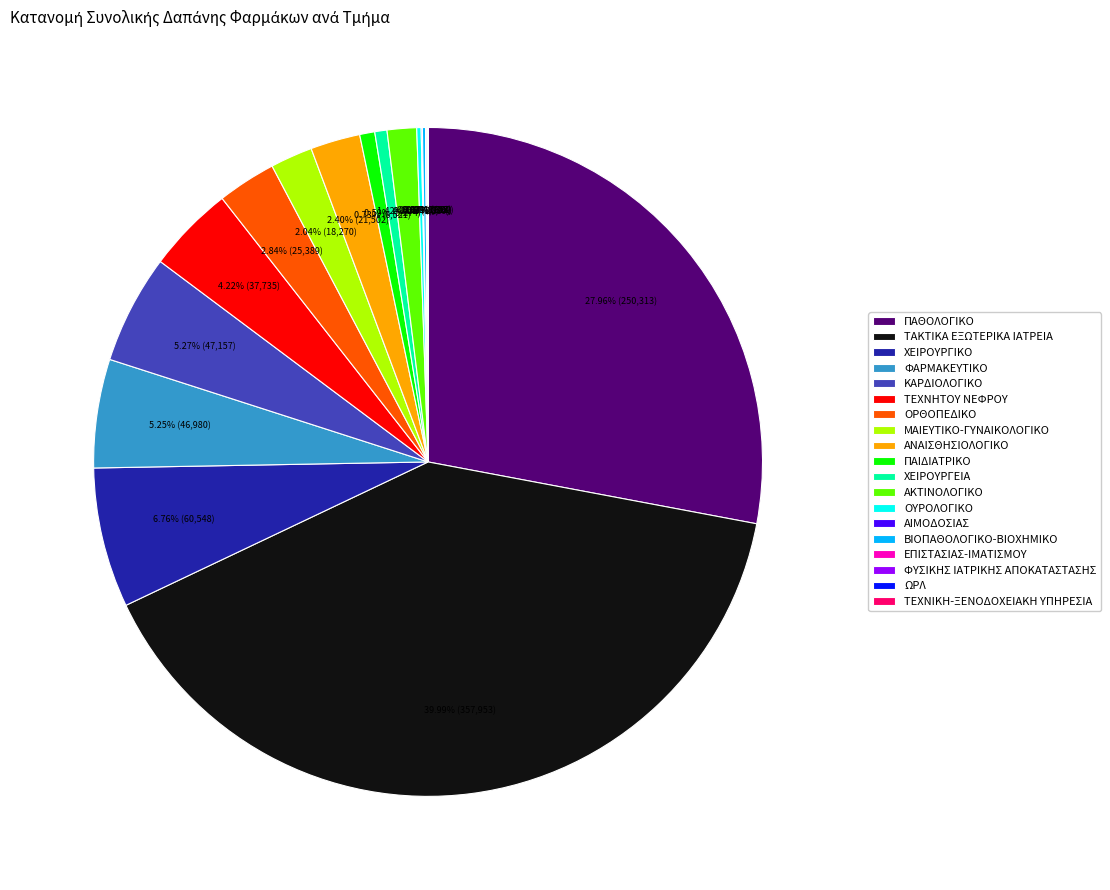

Does any single category account for the majority?

No